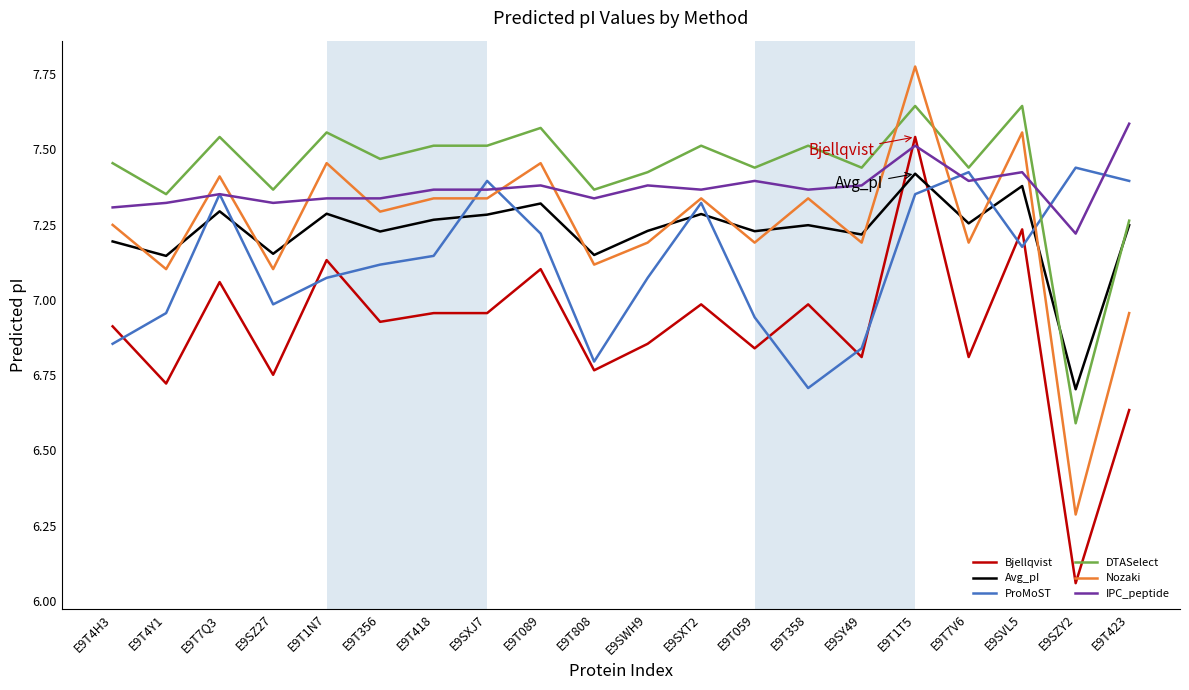

What is the sum of the IPC_peptide values at E9T089 and E9SVL5?

14.8